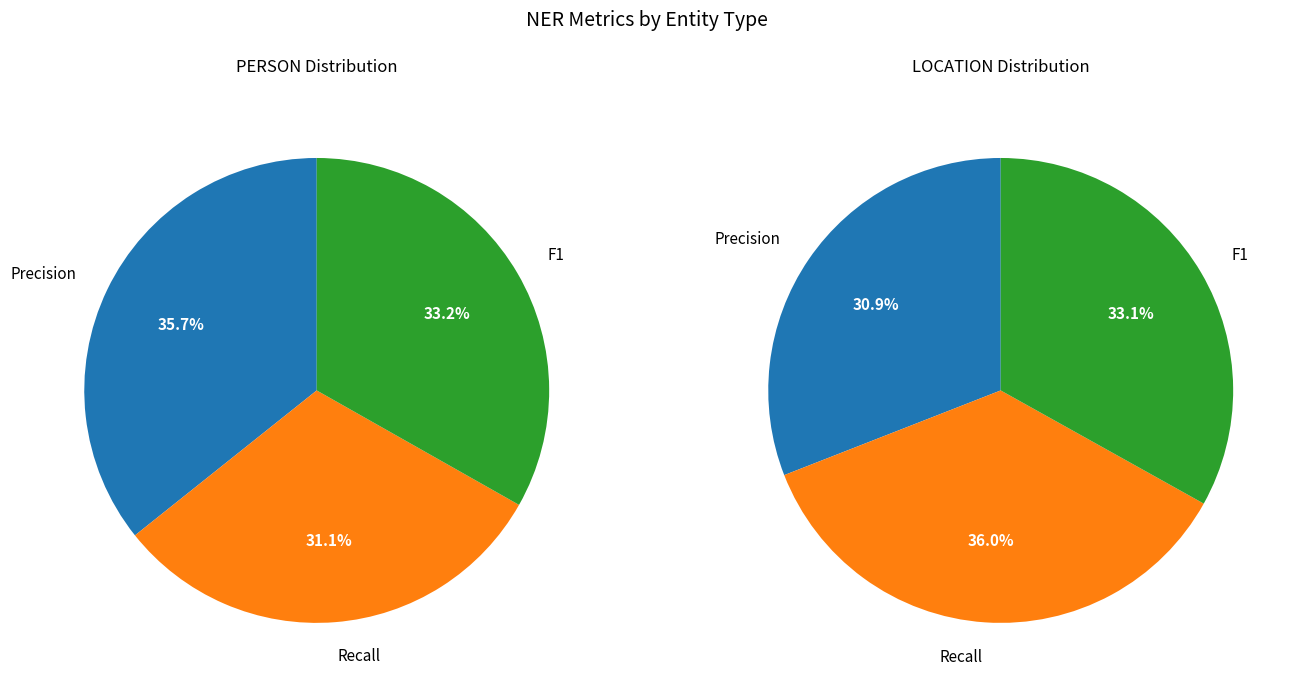

To the nearest percent, what is the difference between the largest and smallest slice percentages?

5%